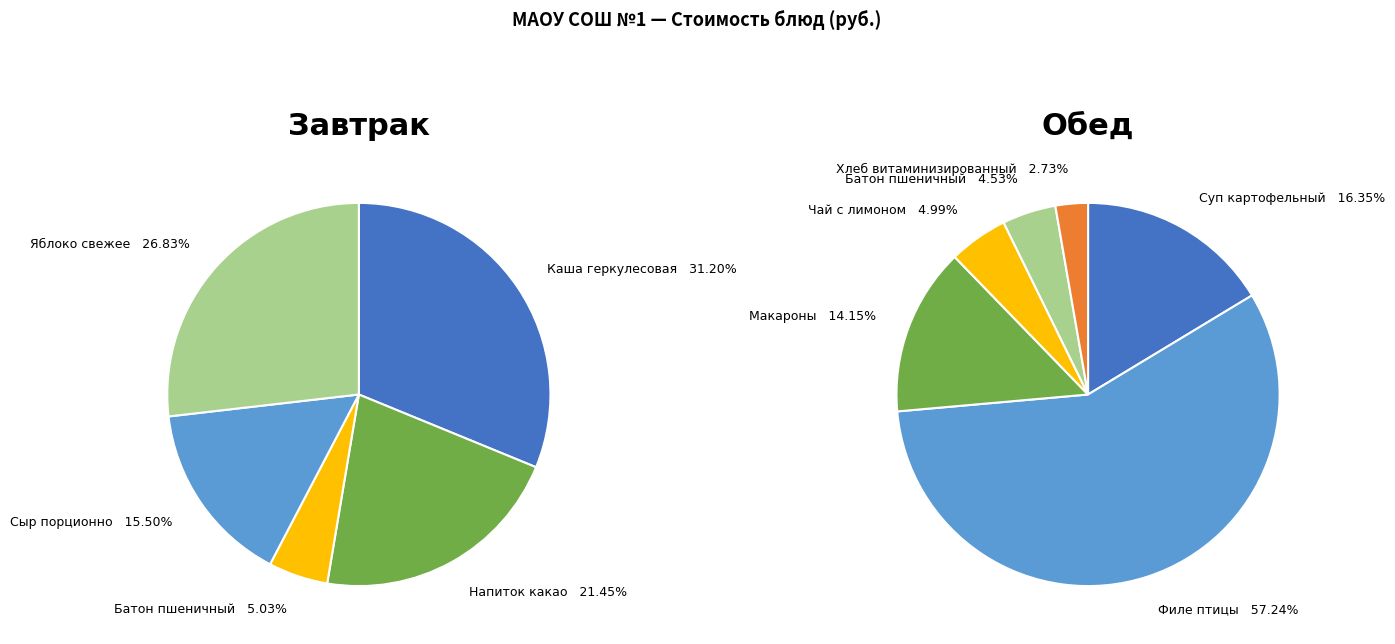

How many segments does this pie chart have?

11